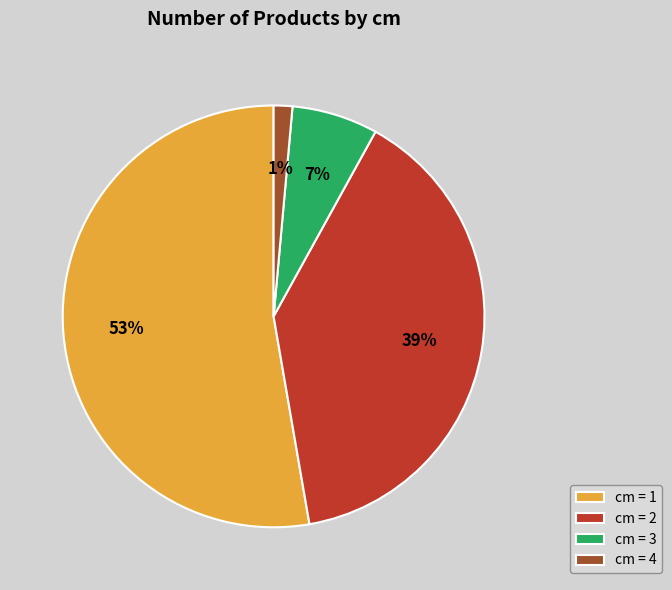

To the nearest percent, what is the combined percentage of cm = 2 and cm = 1?

92%